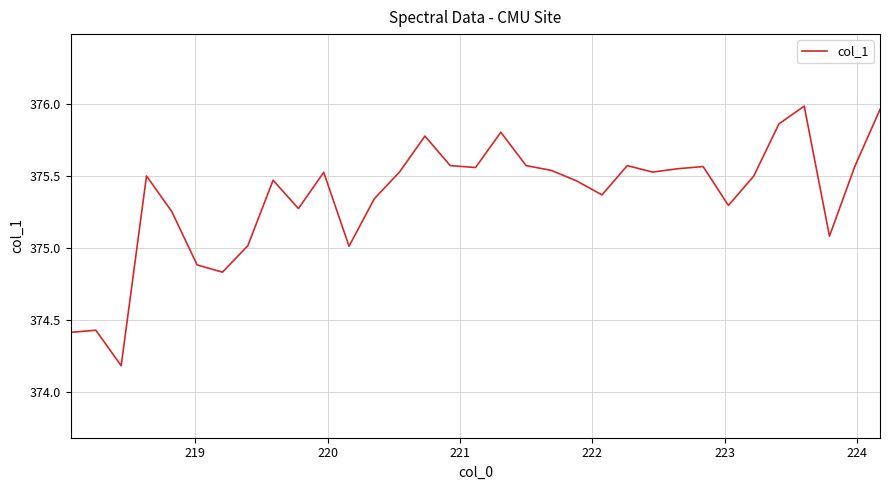

What is the minimum value shown in the chart?

374.2